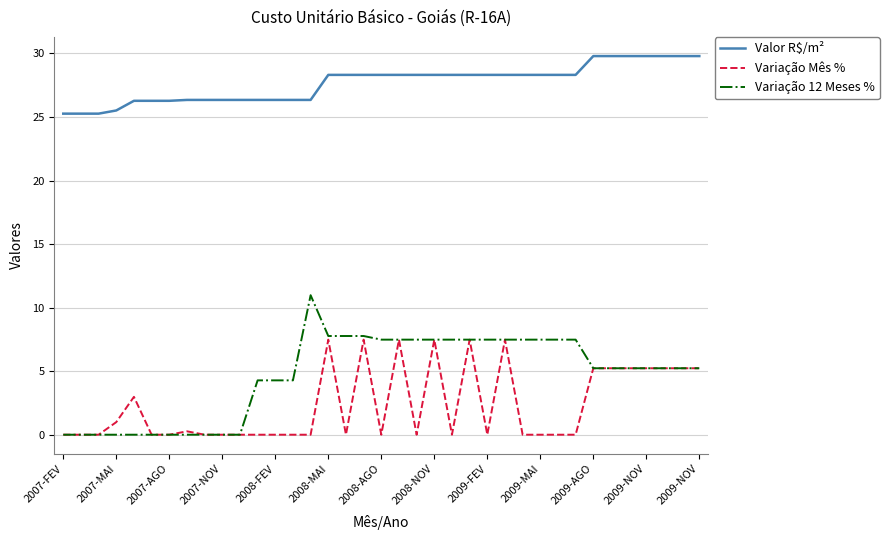

True or false: Variação Mês % and Valor R$/m² intersect in this chart.

False